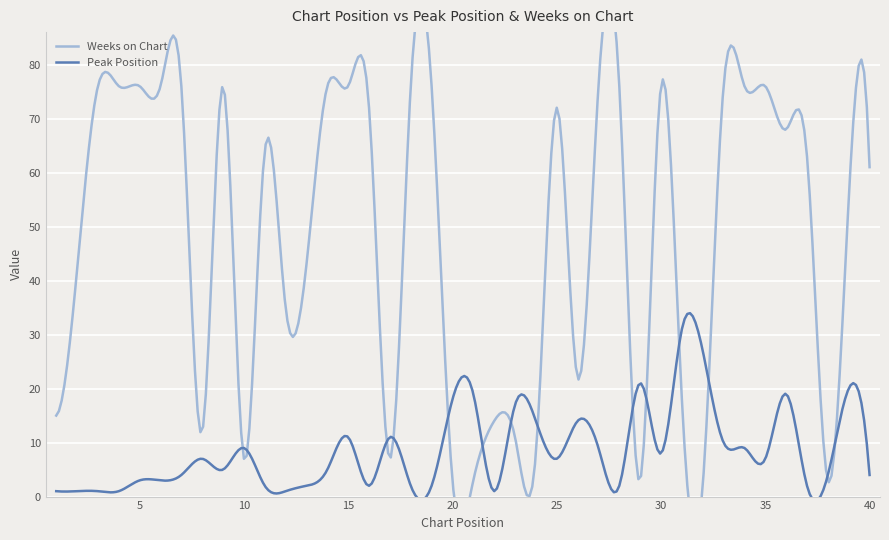

What is the maximum value for Peak Position?

34.0